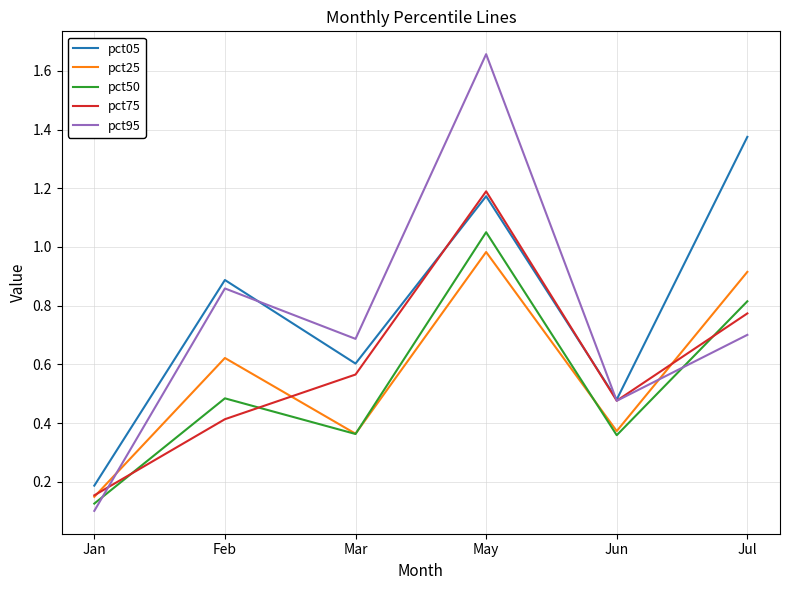

Where is the first local maximum for pct50?

Feb